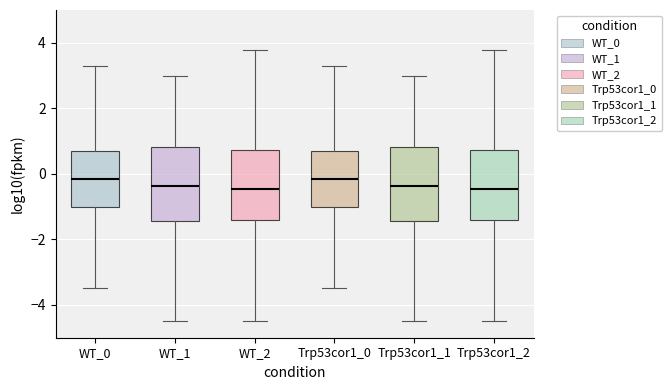

Reading left to right, read every box against the y-axis: the position of its median line, the range the box covers, and the ends of its whiskers. The values are not printed on the chart, so give them approximately, as read against the axis.

WT_0: median -0.2, box -1.0 to 0.6, whiskers -3.4 to 3.2
WT_1: median -0.4, box -1.4 to 0.8, whiskers -4.4 to 3.0
WT_2: median -0.4, box -1.4 to 0.8, whiskers -4.4 to 3.8
Trp53cor1_0: median -0.2, box -1.0 to 0.6, whiskers -3.4 to 3.2
Trp53cor1_1: median -0.4, box -1.4 to 0.8, whiskers -4.4 to 3.0
Trp53cor1_2: median -0.4, box -1.4 to 0.8, whiskers -4.4 to 3.8